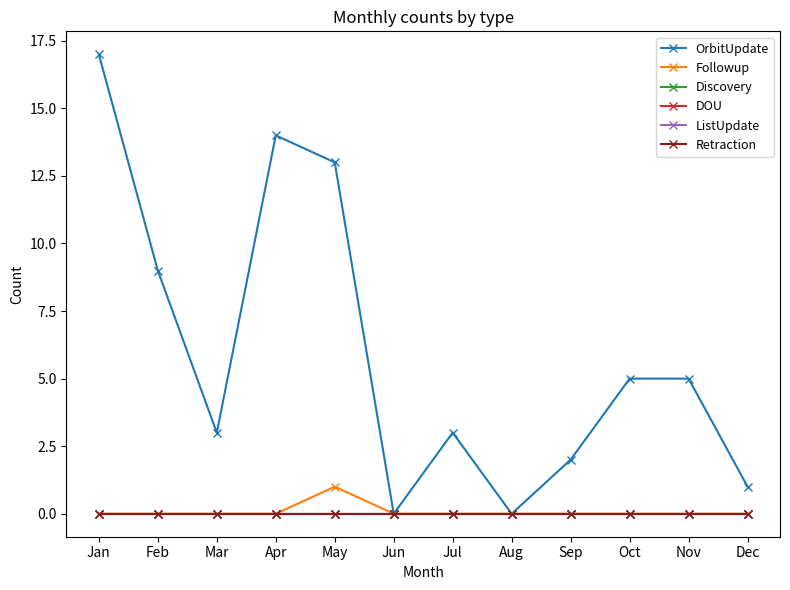

Is the value of Followup at May greater than the value of ListUpdate at Jul?

Yes